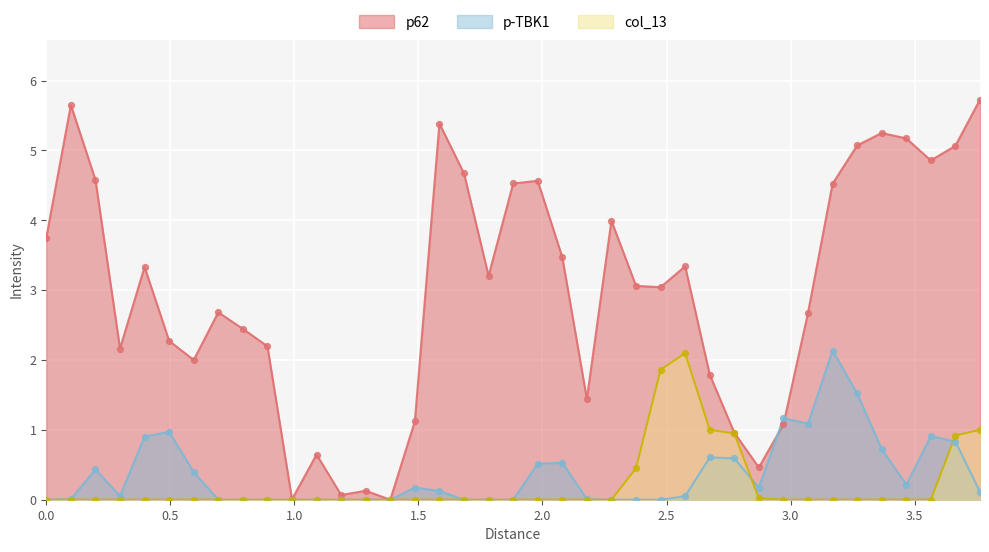

At how many categories does at least one series exceed 5?

7